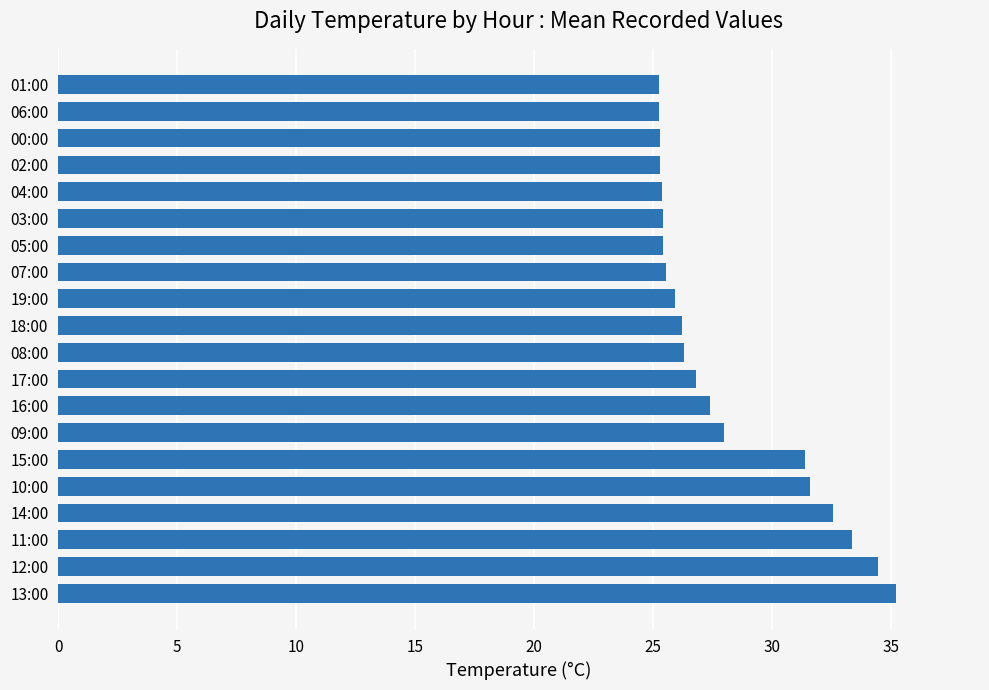

Is it true that the value at 08:00 is 14.2?

False